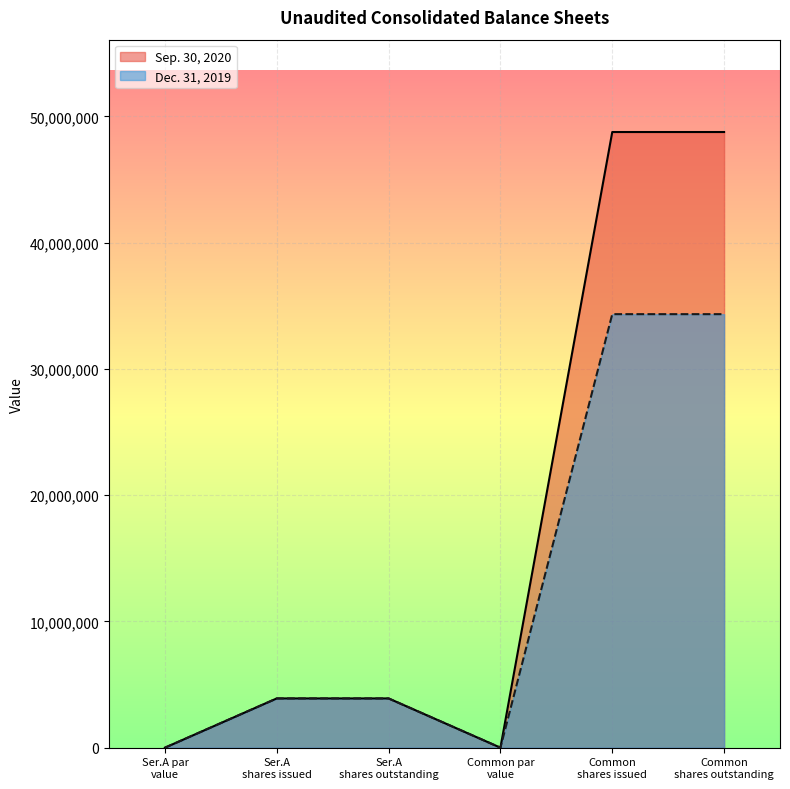

Does the chart display data point markers on the line(s)?

No